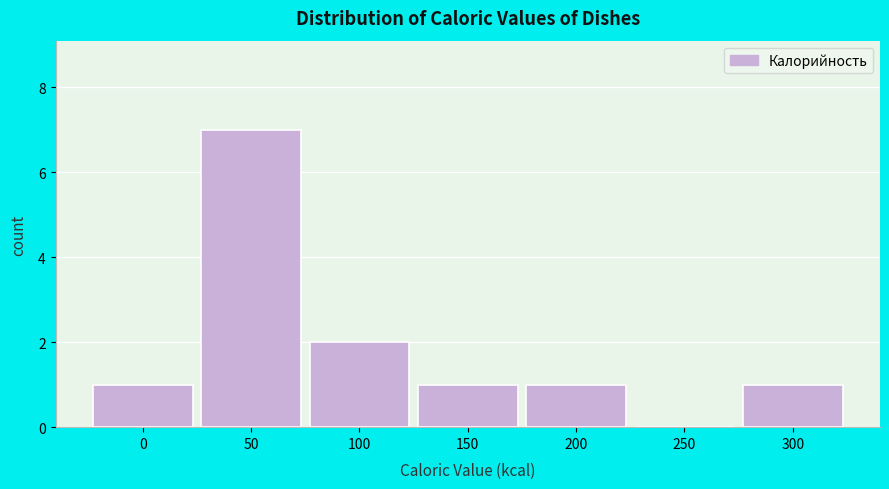

Where is the data nearest to the value 3?

100